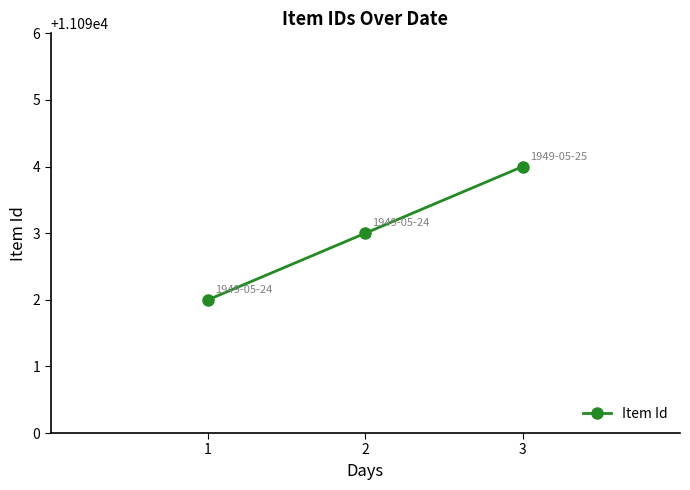

How many data points are less than 11093?

1